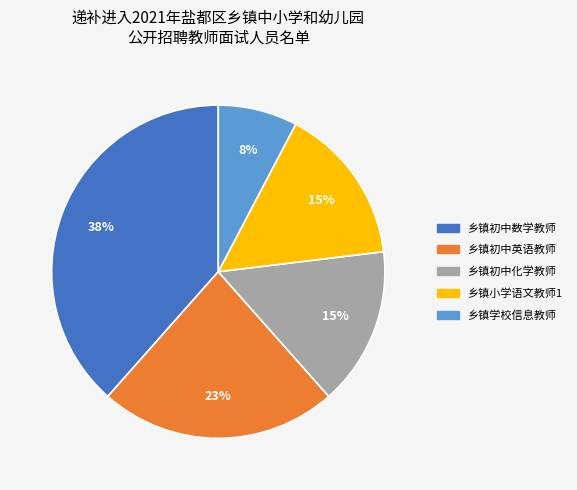

Does 乡镇初中化学教师 represent more than half of the total?

No